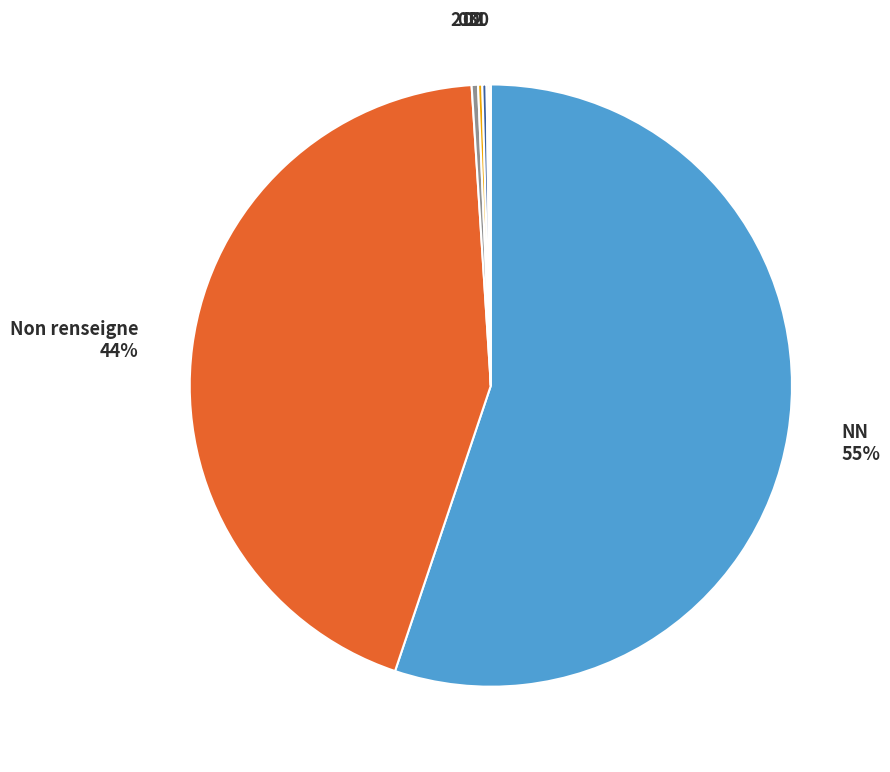

Is NN the majority of the pie?

Yes